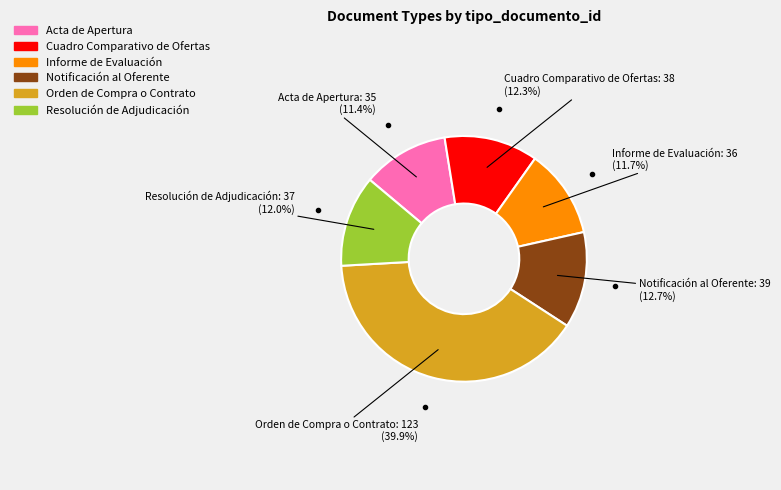

Is the sum of Resolución de Adjudicación and Orden de Compra o Contrato greater than half?

Yes